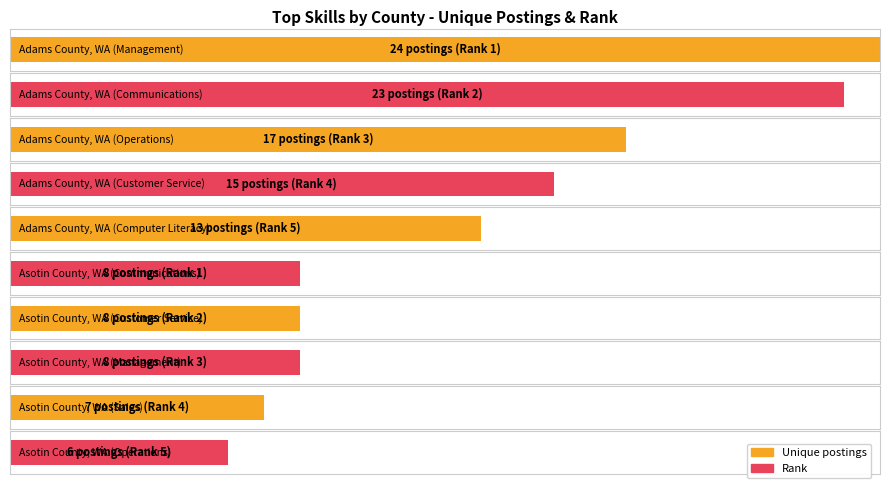

What is the label of the 10th bar from the left?

Asotin County, WA (Coaching)